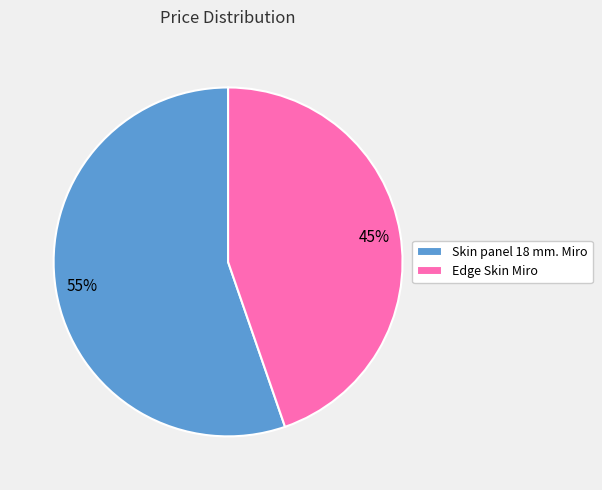

Which category accounts for the majority?

Skin panel 18 mm. Miro